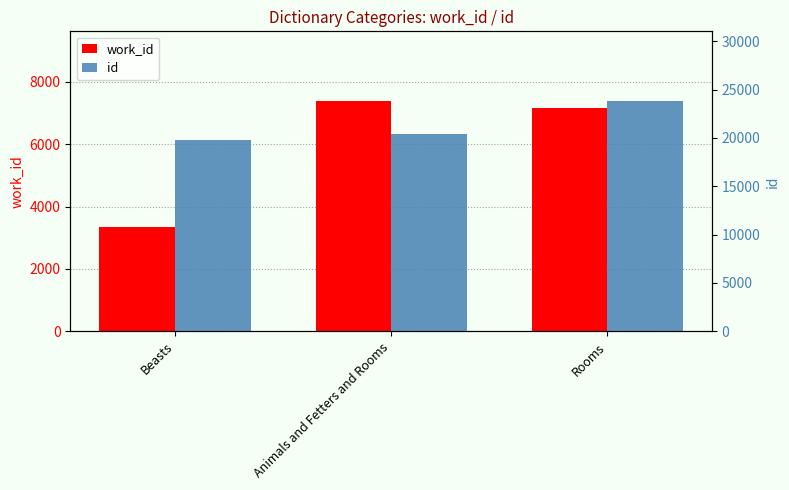

Reading left to right, extract all data points from this chart.

work_id: 3330	7400	7163
id: 19734	20404	23860